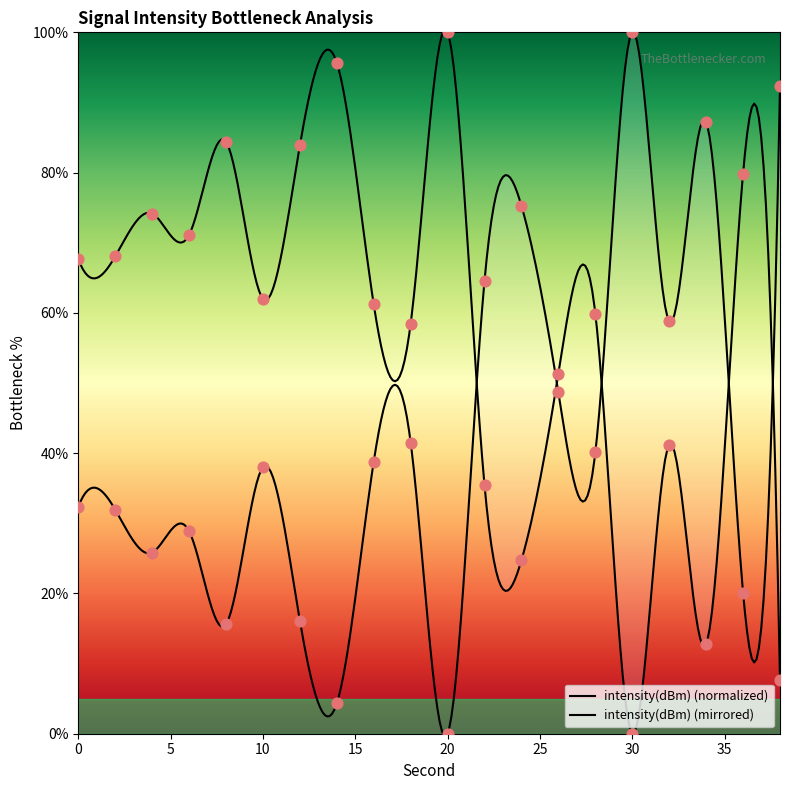

Which has a higher value, 30 or 26?

26